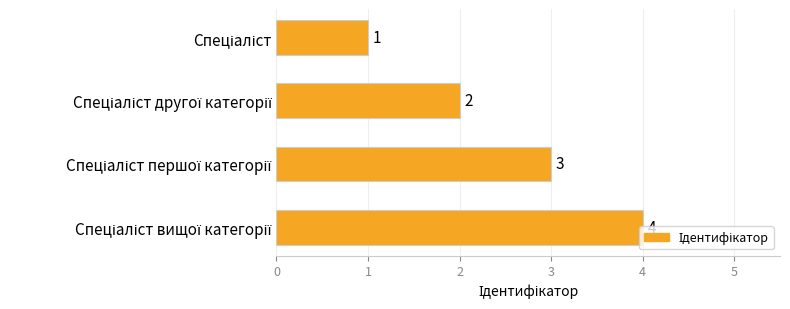

What is the difference between the maximum and minimum values?

3